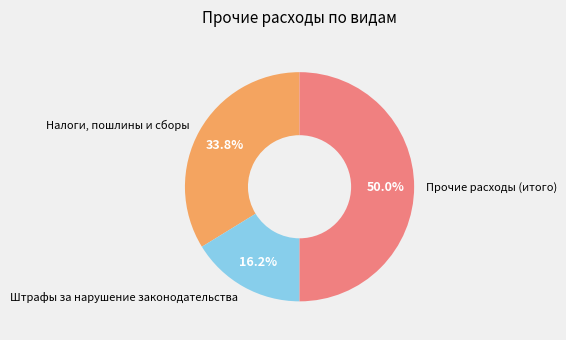

To the nearest percent, what is the average slice percentage?

33%